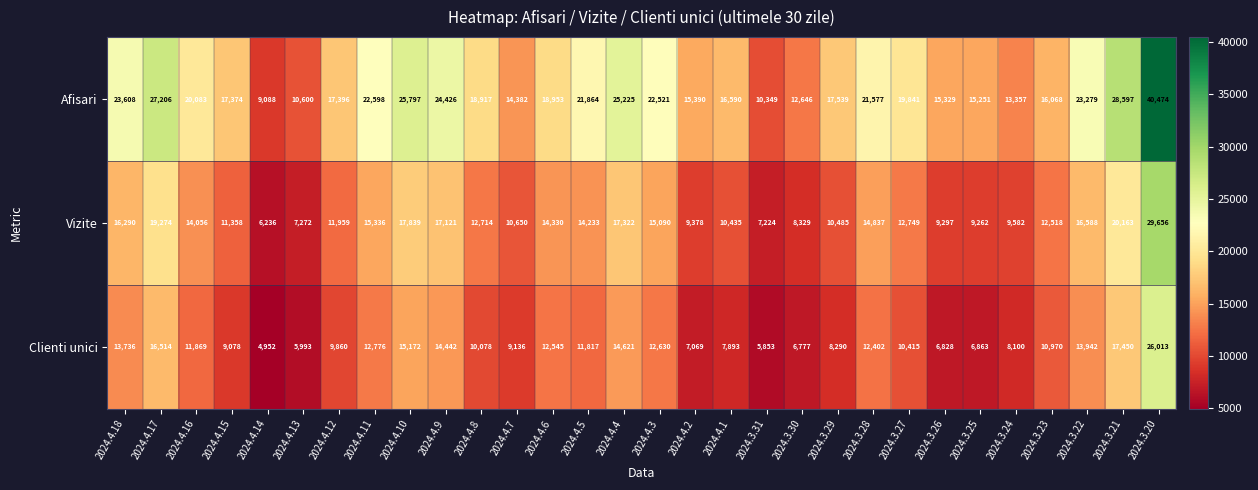

What is the approximate value of Clienti unici at 2024.3.27?

10415